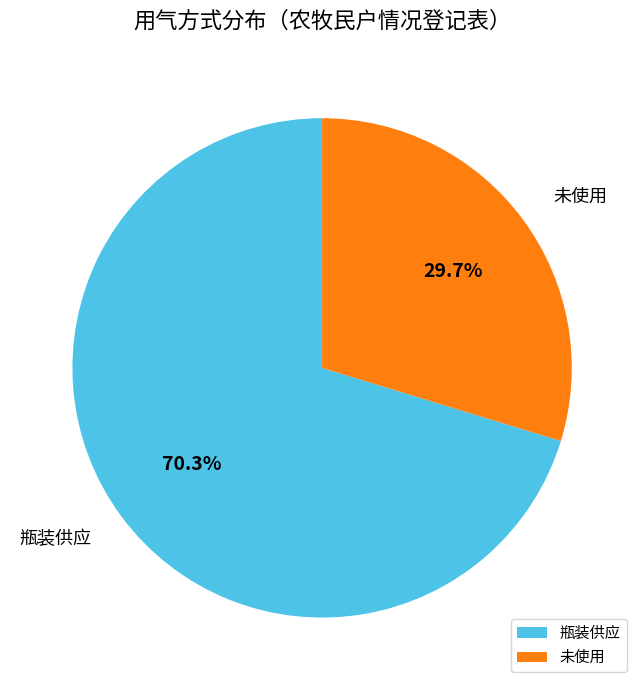

Between 未使用 and 瓶装供应, which is larger?

瓶装供应